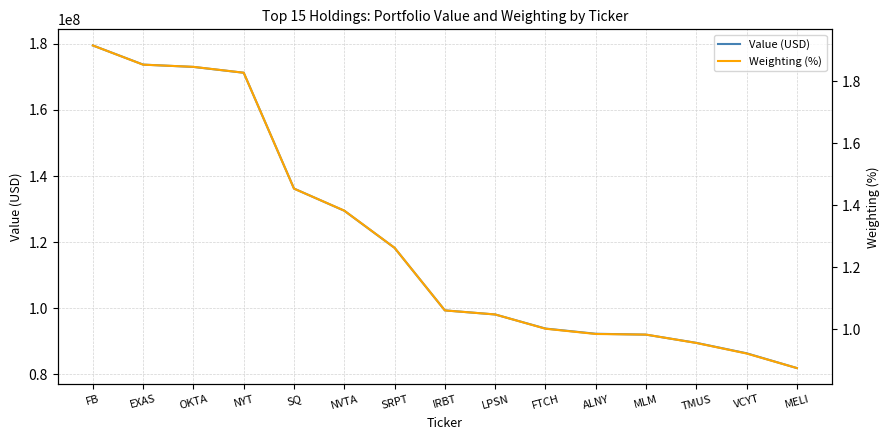

What is the value of the Weighting (%) point at the 6th from the left?

1.4